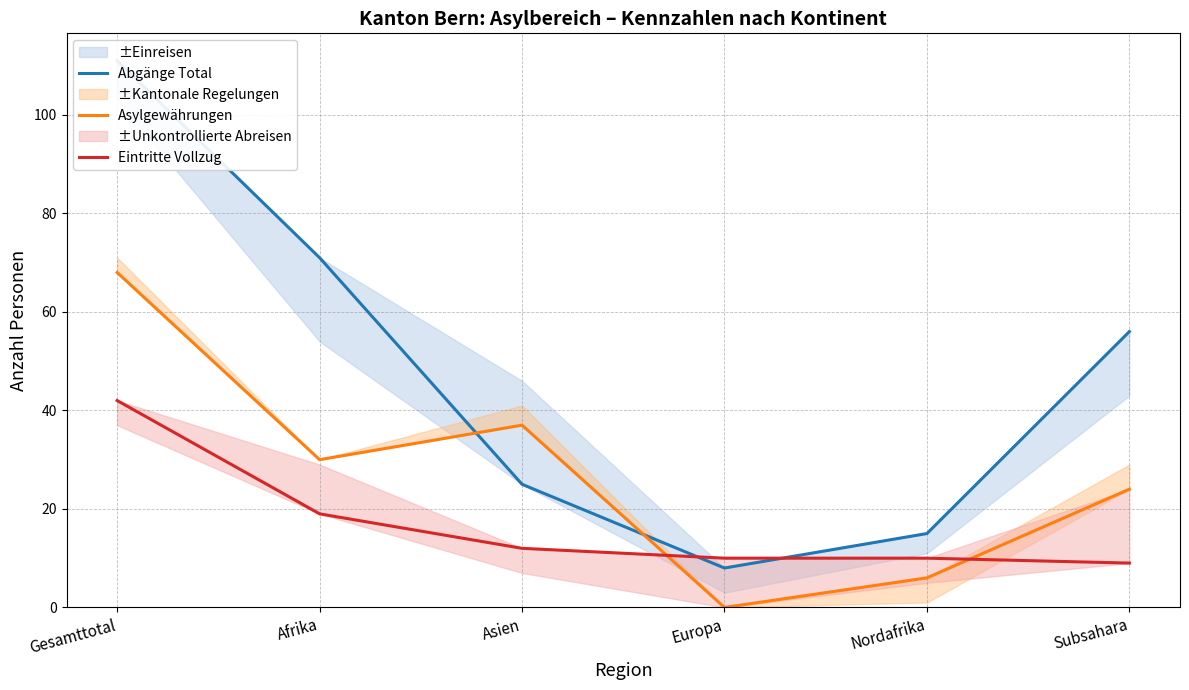

The value of Eintritte Vollzug at Afrika is 19. True or false?

True